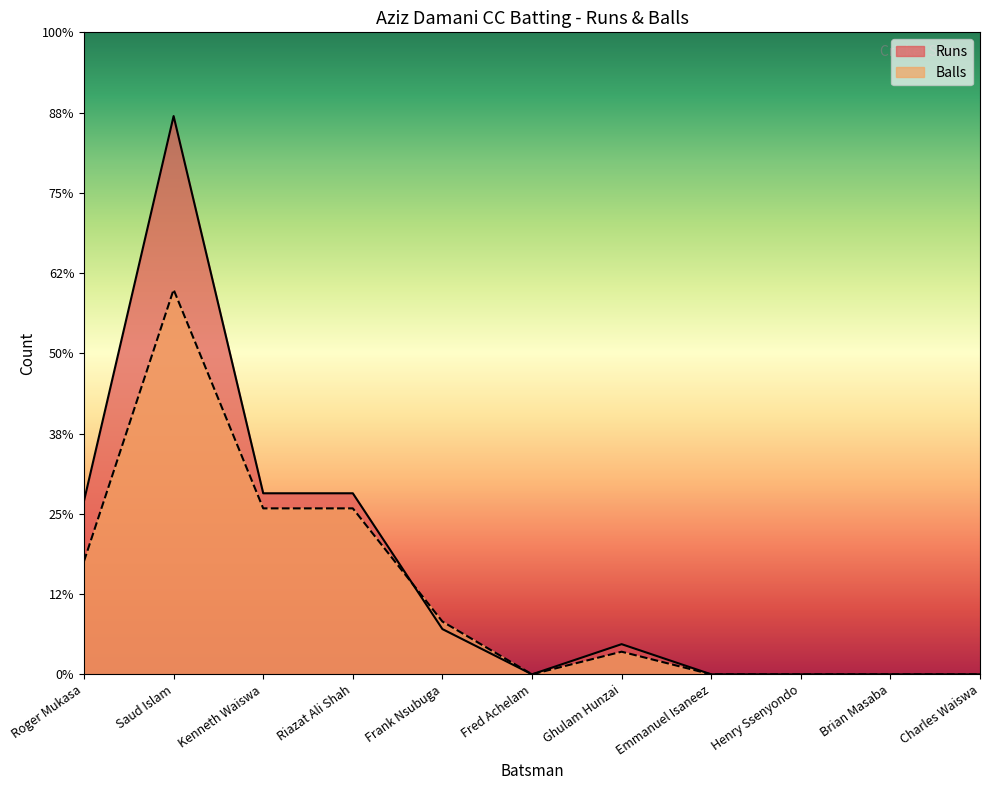

True or false: Runs has more than 2 points higher than both neighbors.

False